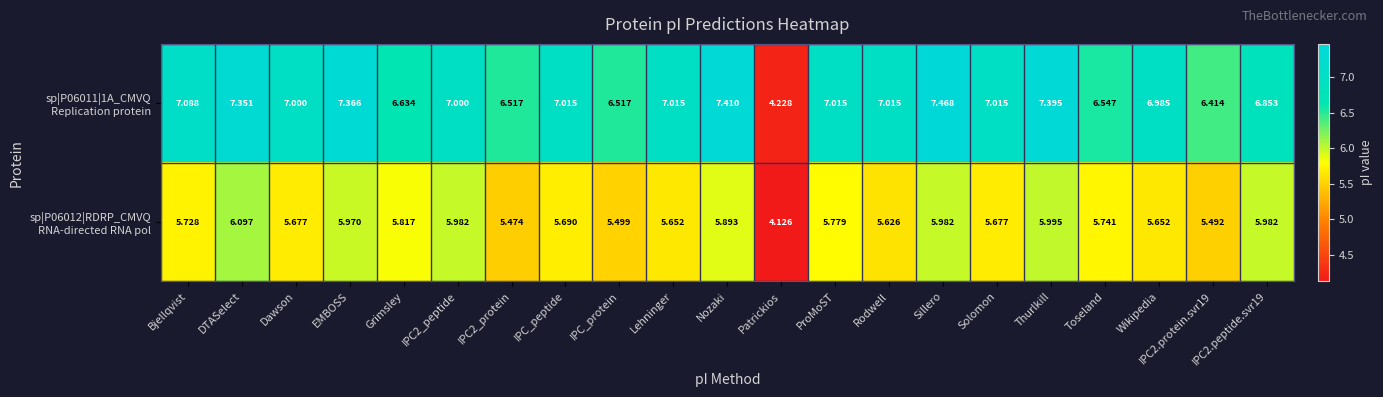

At which category is the sum across all series the highest?

Sillero